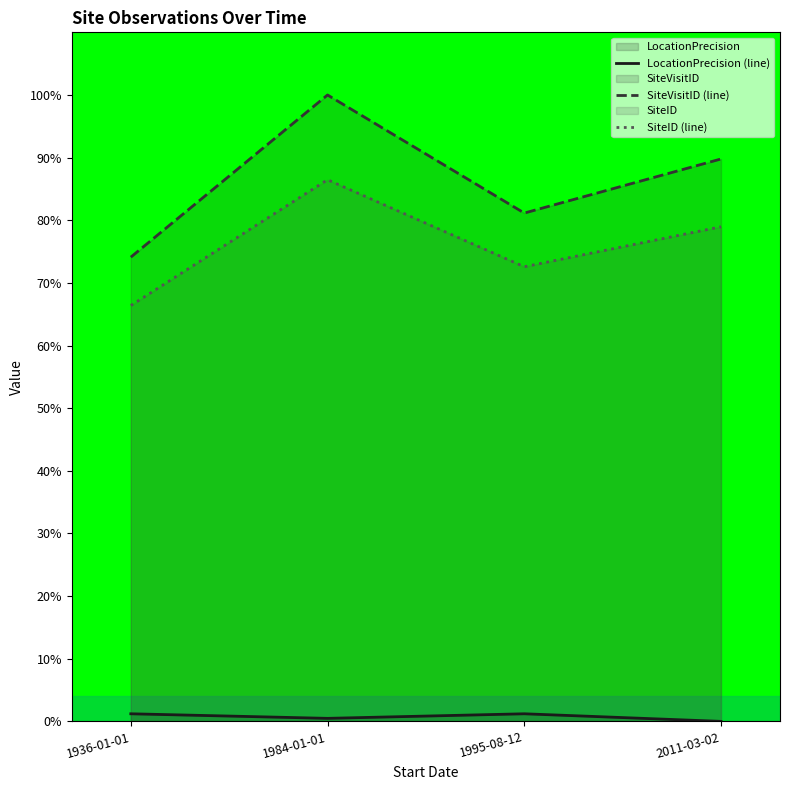

Rank the series at 2011-03-02 from highest to lowest value.

SiteVisitID (line), SiteID (line), LocationPrecision (line)